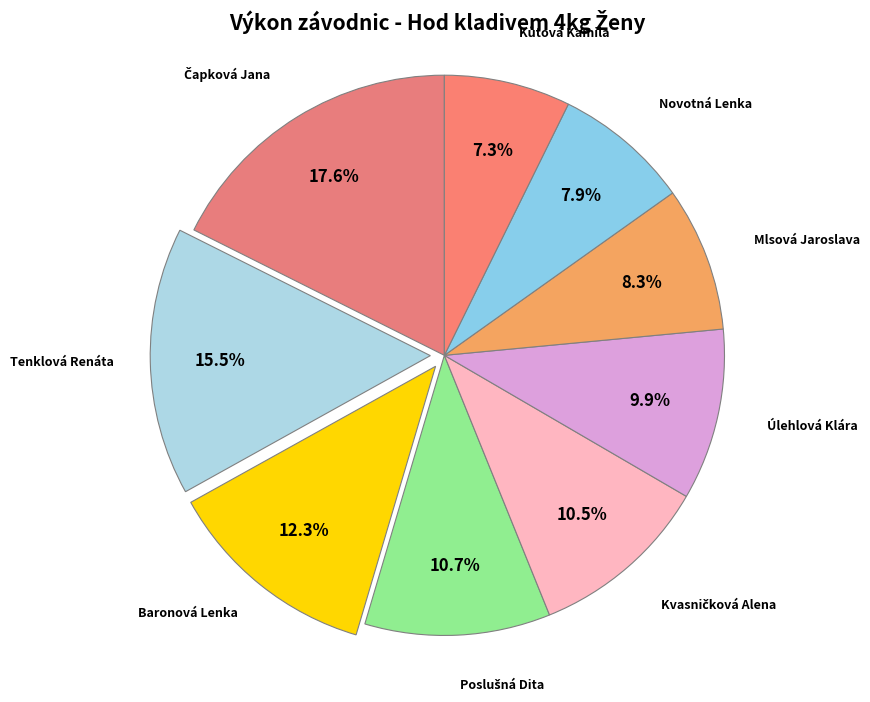

Is Novotná Lenka the majority of the pie?

No